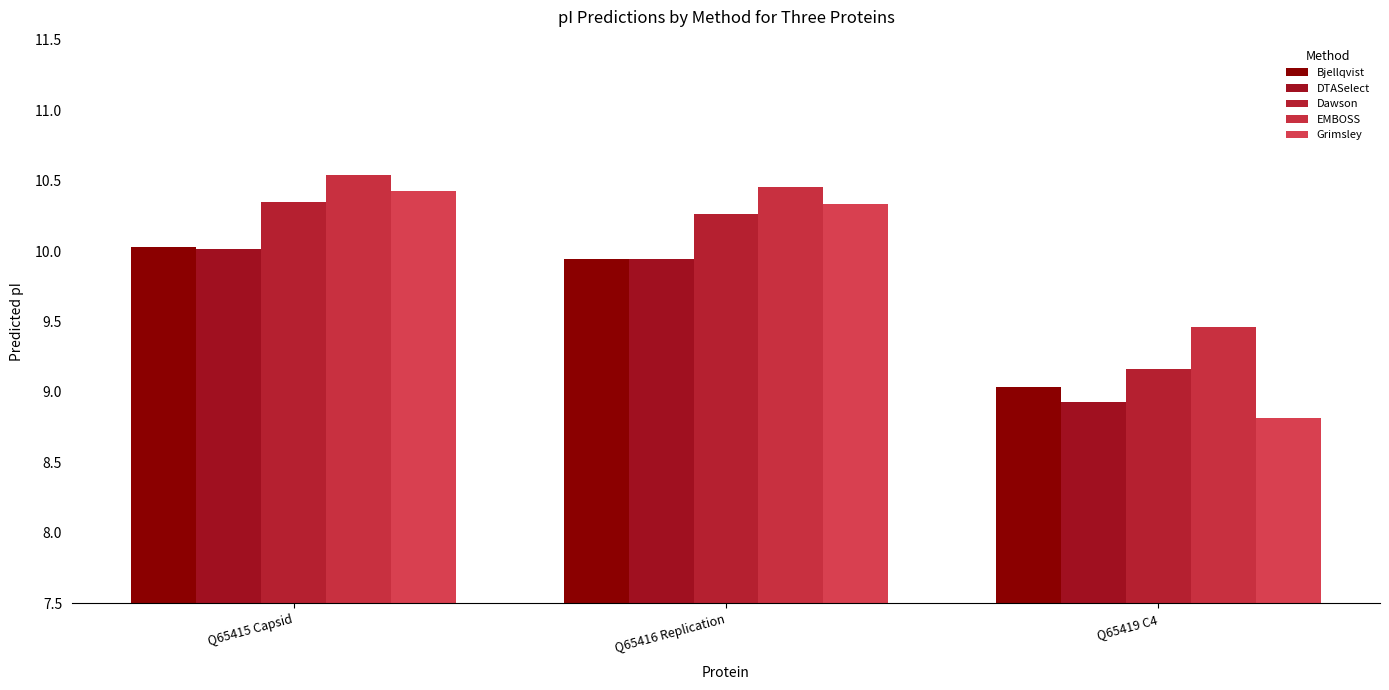

What is the total value across all series at Q65416 Replication?

50.9